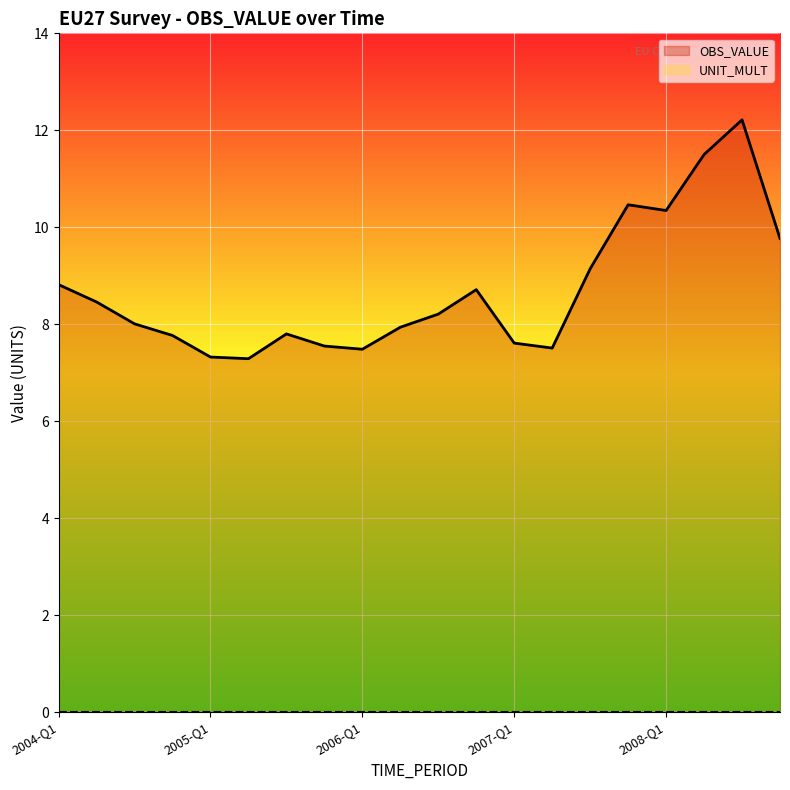

Is it true that the value at 2007-Q3 is 14.5?

False